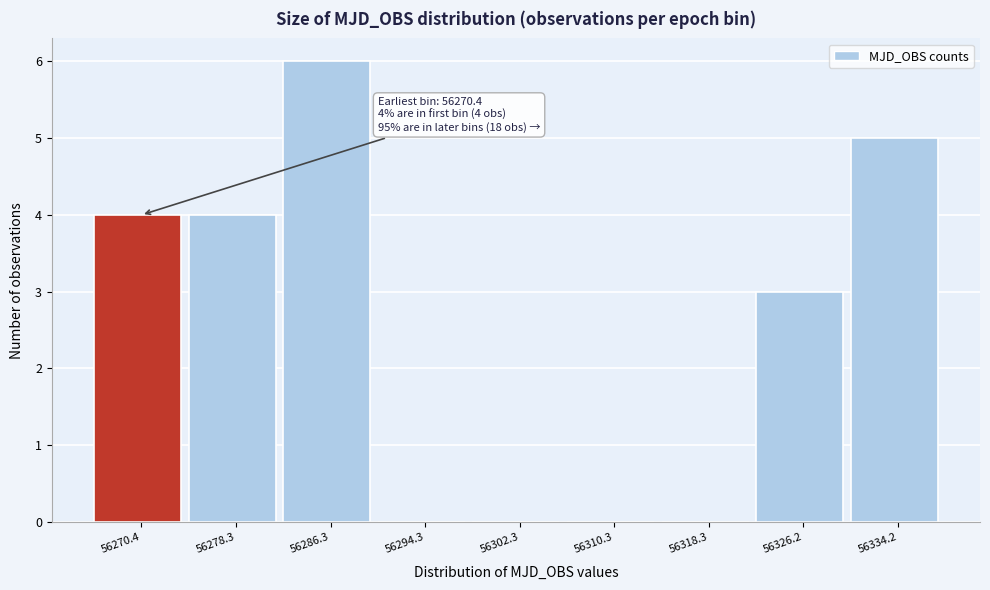

Reading left to right, what are all the values shown in this chart?

56270.4=4	56278.3=4	56286.3=6	56294.3=0	56302.3=0	56310.3=0	56318.3=0	56326.2=3	56334.2=5